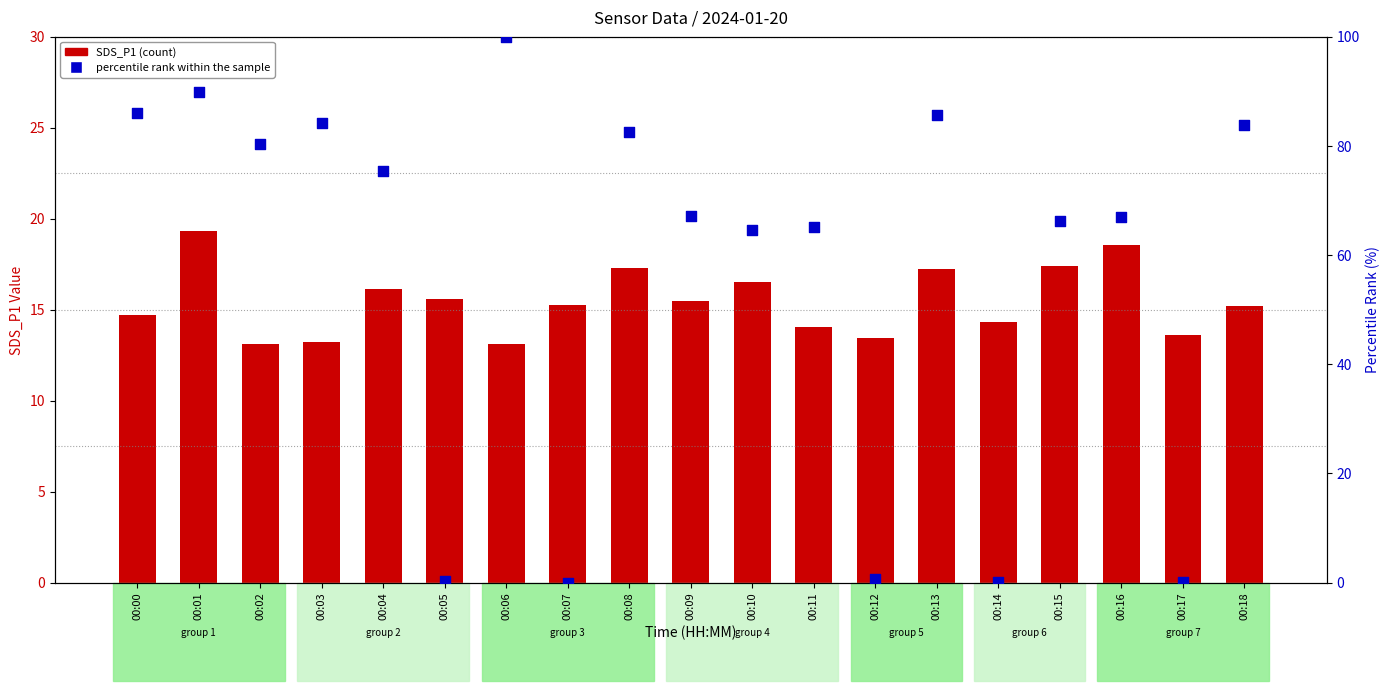

Which series contains the lowest Y value?

percentile rank within the sample